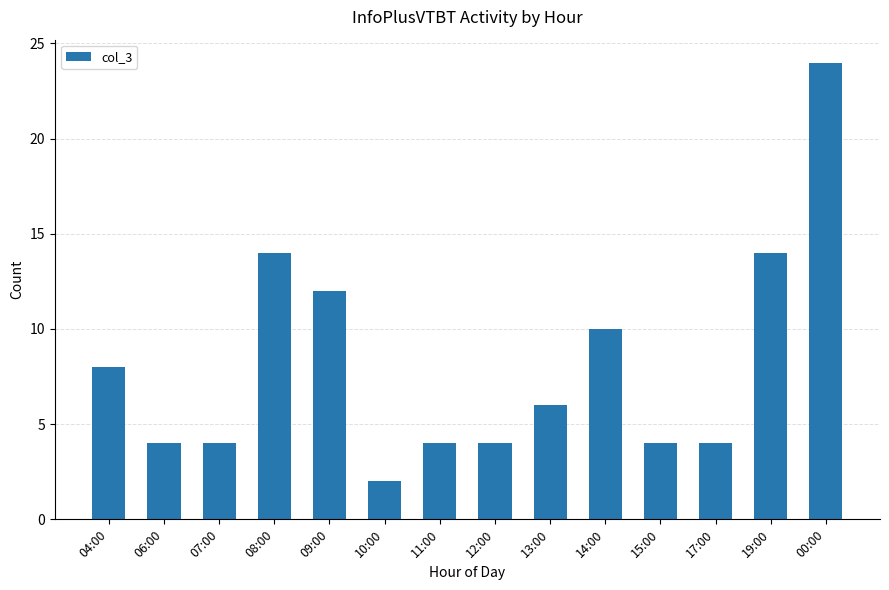

What is the sum of the values at 07:00 and 00:00?

28